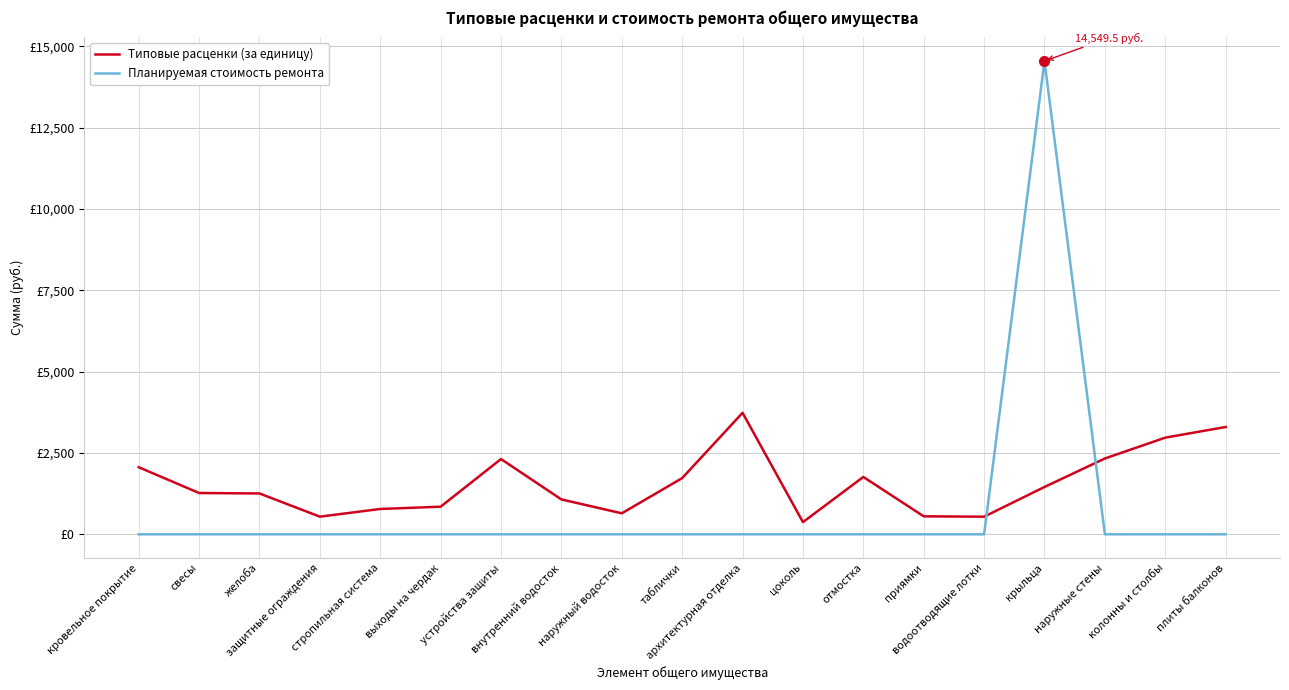

Does the chart have visible grid lines?

Yes